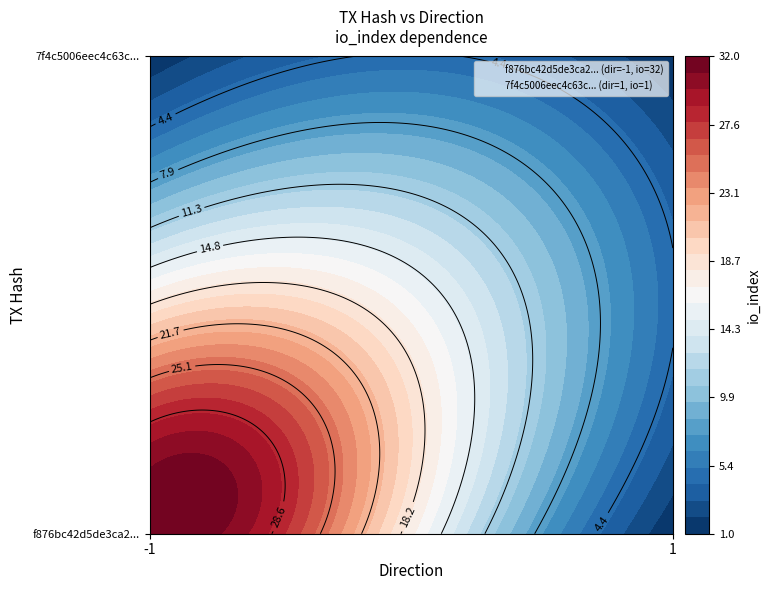

List the series in order of their peak value, highest first.

f876bc42d5de3ca201875b150b8998a9468b9bb, 7f4c5006eec4c63cd1704100846e403041046cb